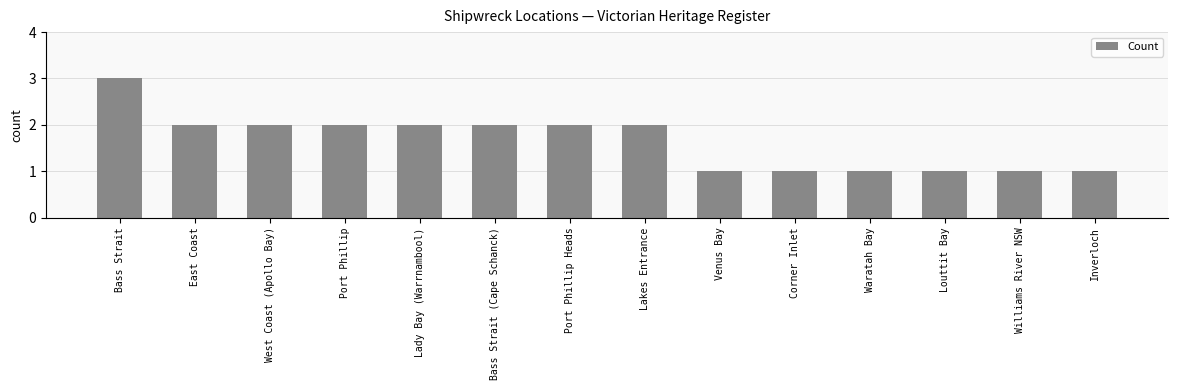

What is the label of the 6th bar from the right?

Venus Bay